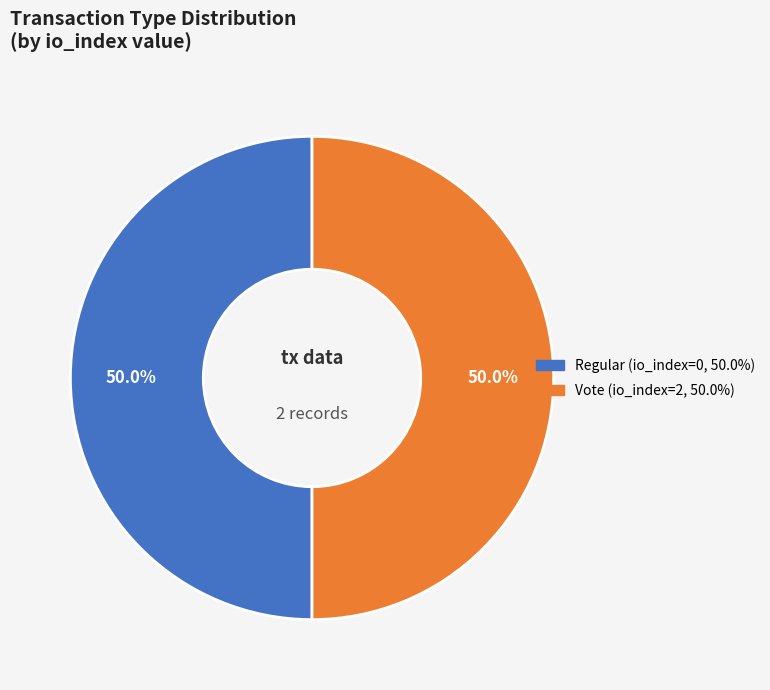

What percentage is the Vote slice, to the nearest percent?

50%